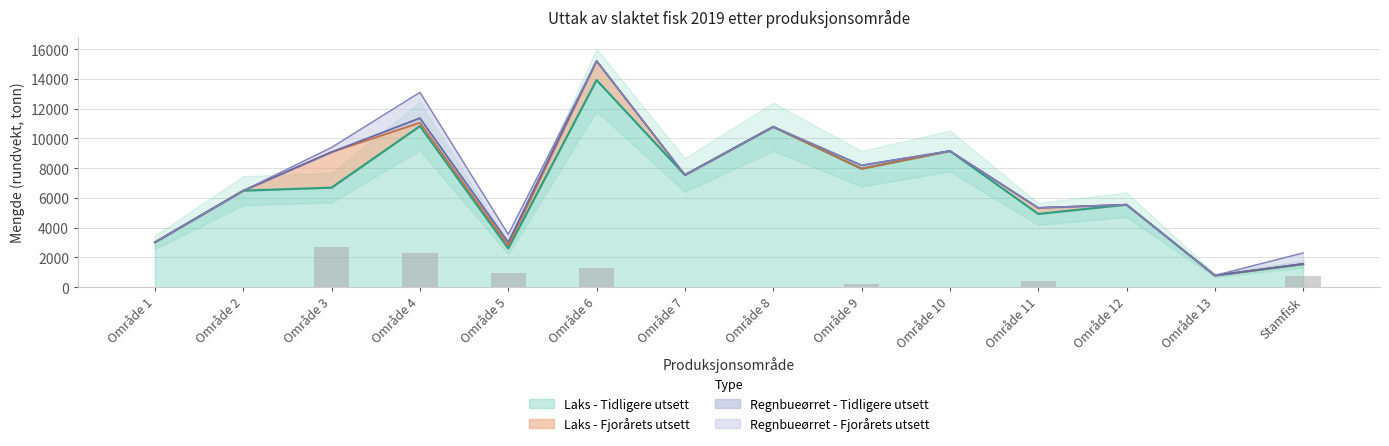

What is the highest value of the Laks - Tidligere utsett series?

13927.5